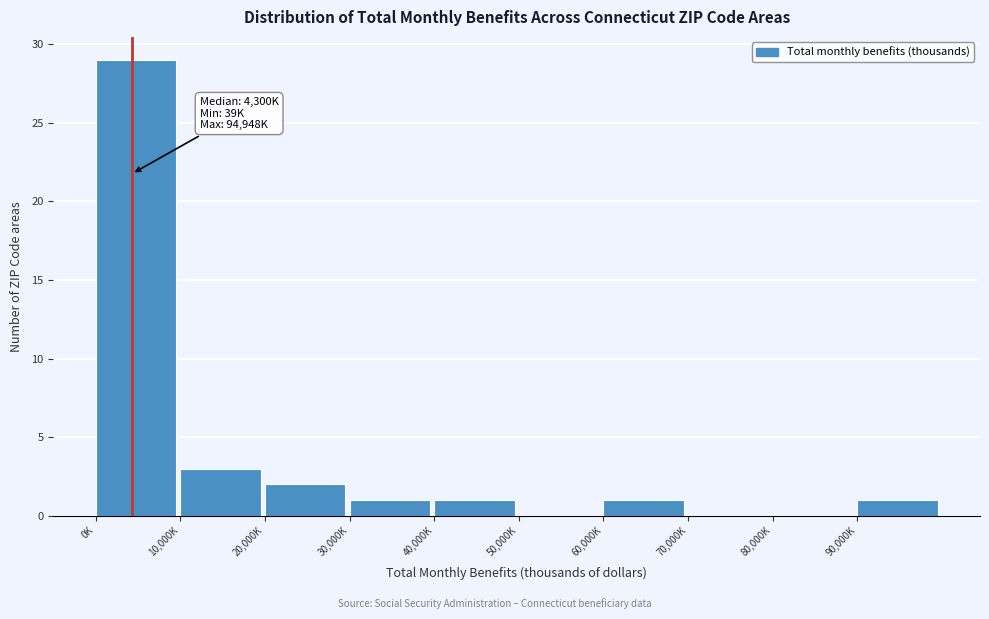

Reading left to right, list all the values displayed in this chart.

0K=29	10,000K=3	20,000K=2	30,000K=1	40,000K=1	50,000K=0	60,000K=1	70,000K=0	80,000K=0	90,000K=1